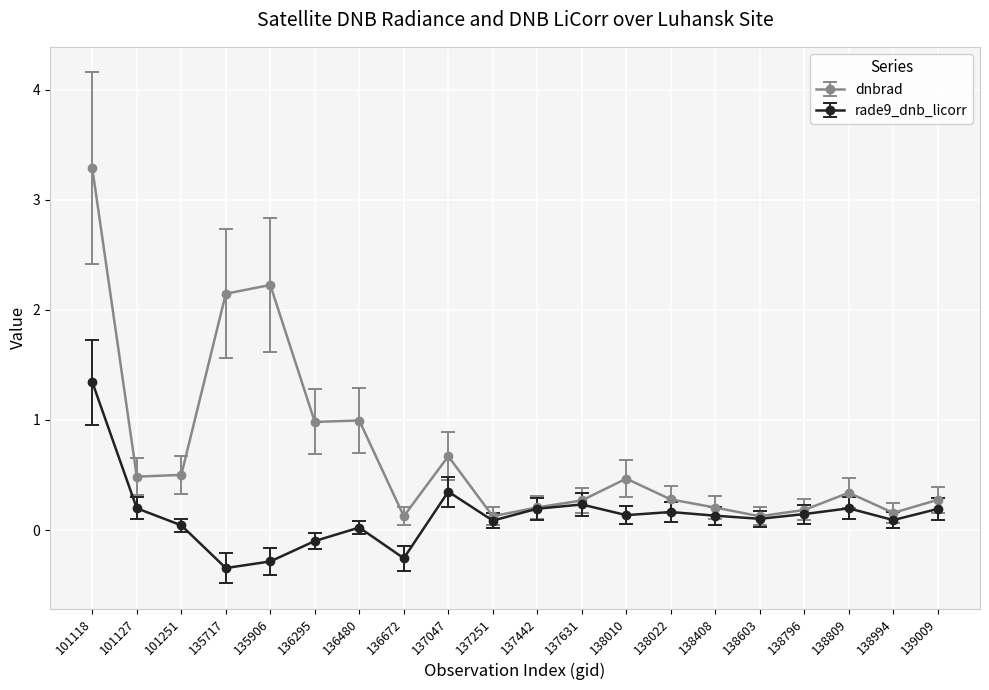

What is the minimum value shown in the chart?

-0.3